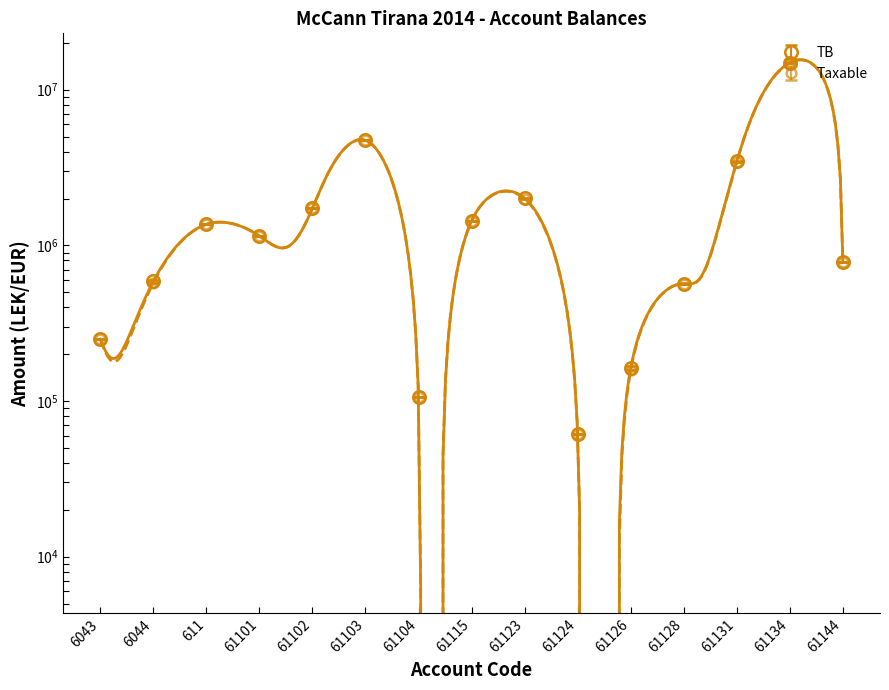

What is the smallest value displayed?

61813.2